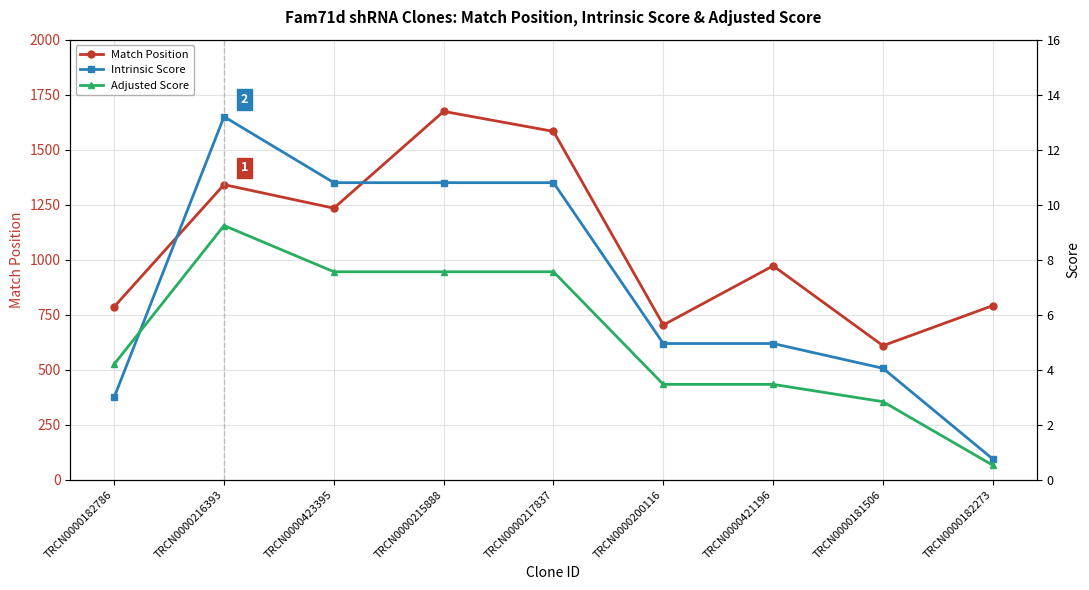

What is the difference between the Adjusted Score values at TRCN0000215888 and TRCN0000181506?

4.7